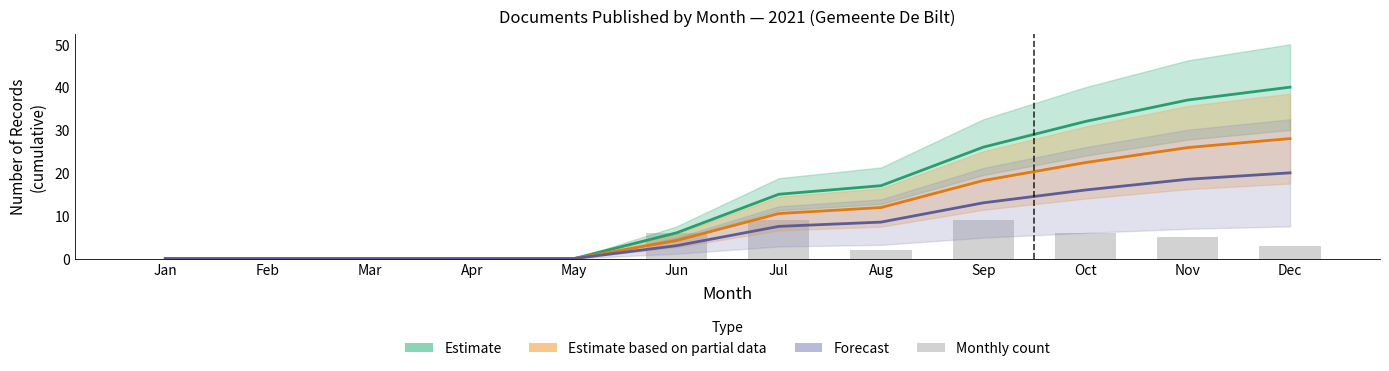

At how many categories does at least one series exceed 13?

6